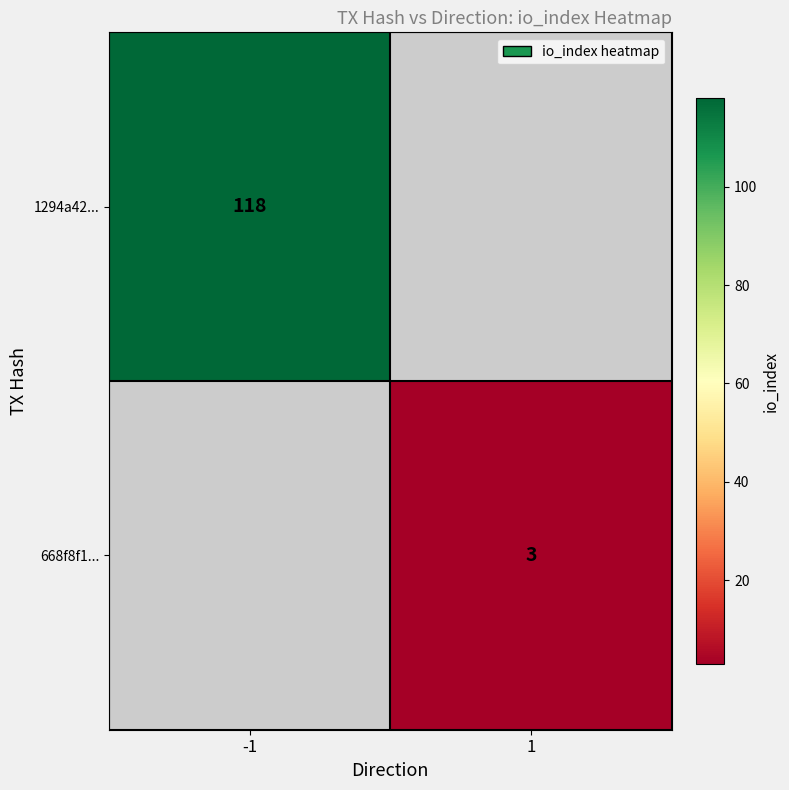

True or false: 668f8f1... has a value of 1 at 1.

False